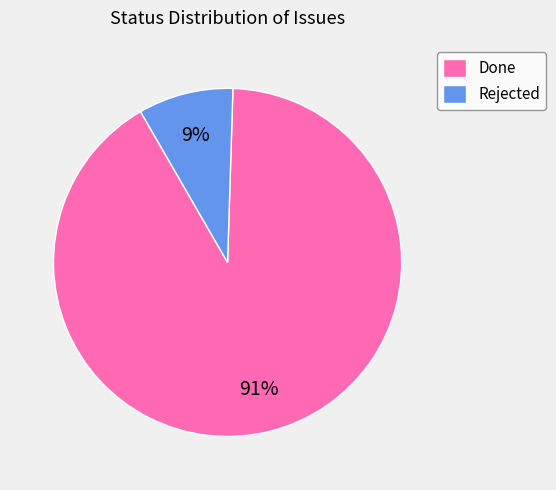

To the nearest percent, what is the combined percentage of Done and Rejected?

100%